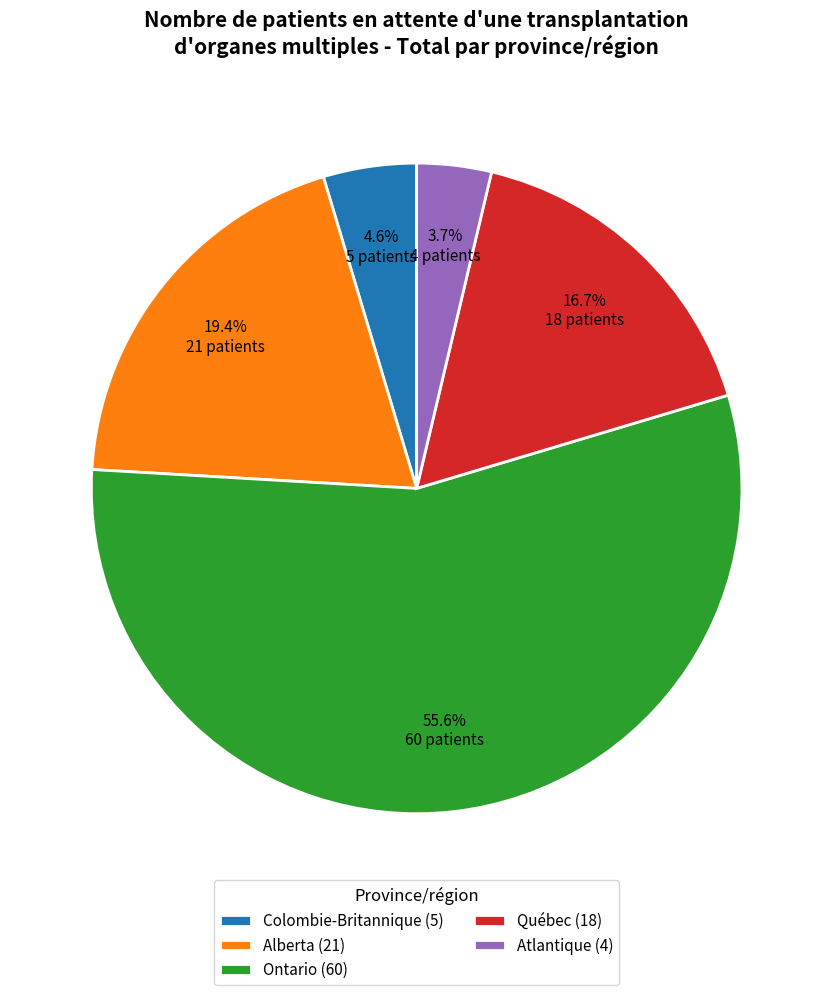

How many segments does this pie chart have?

5